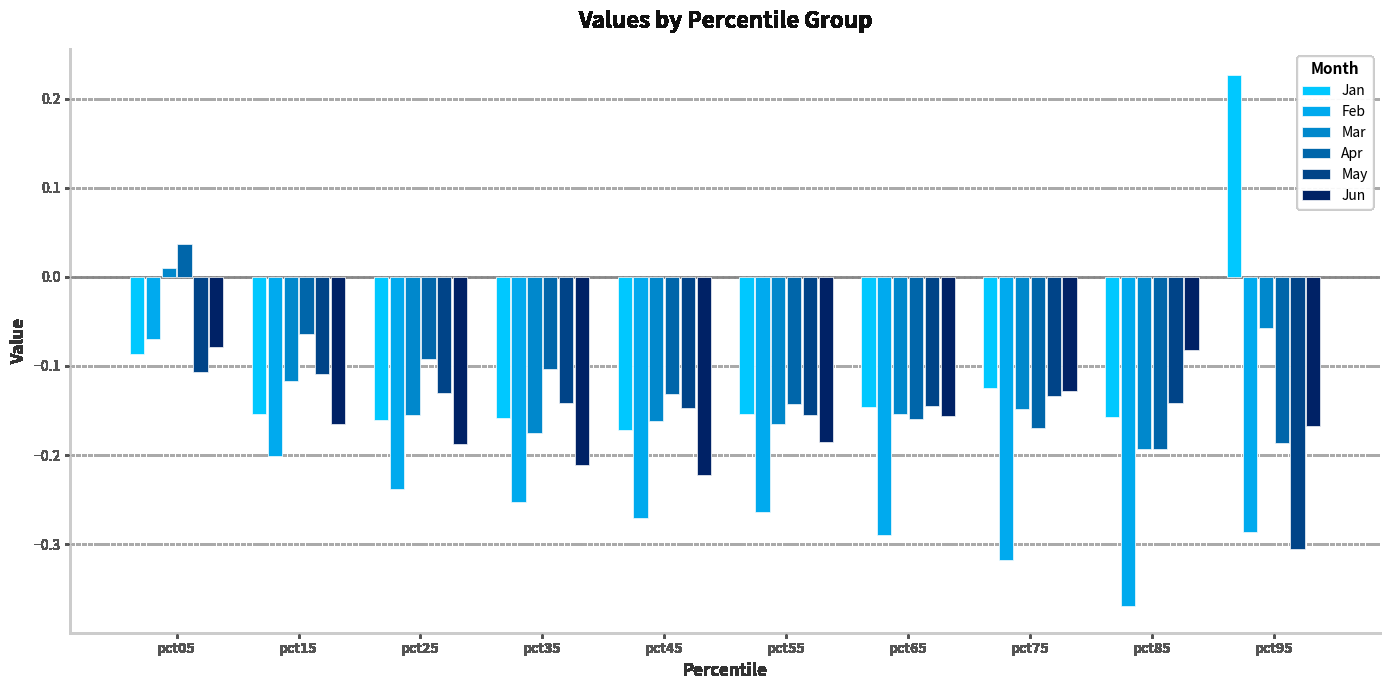

Is it true that May equals -0.1 at pct25?

True